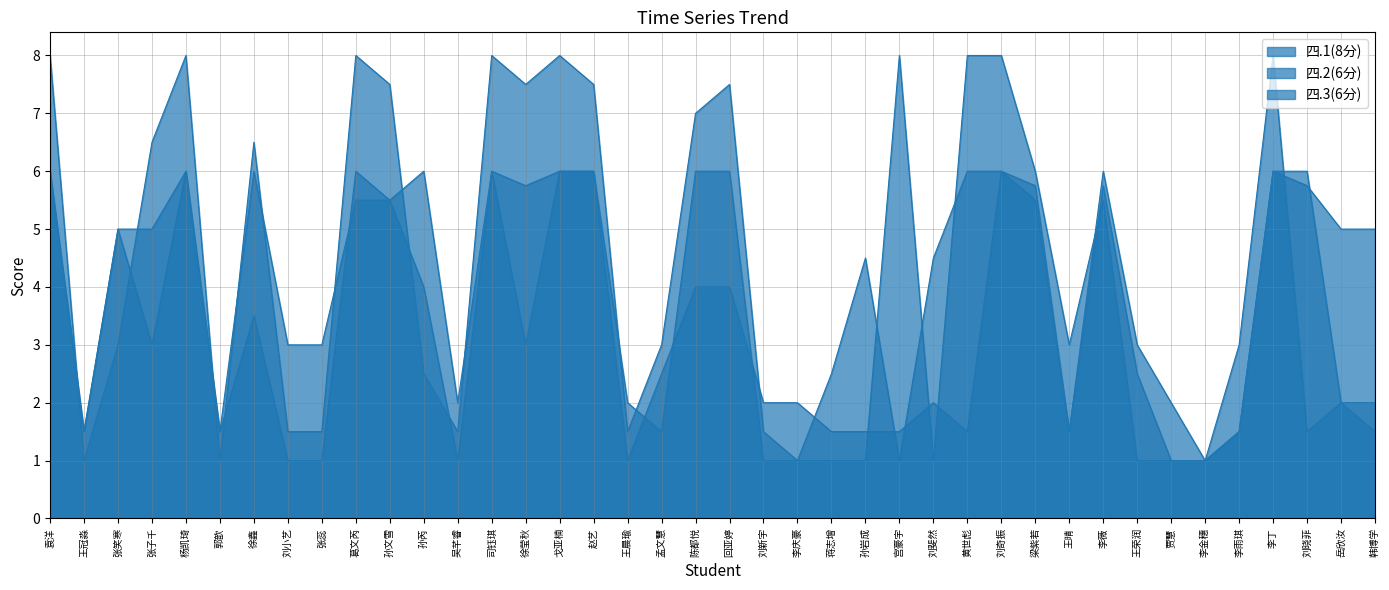

Does the chart have visible grid lines?

Yes